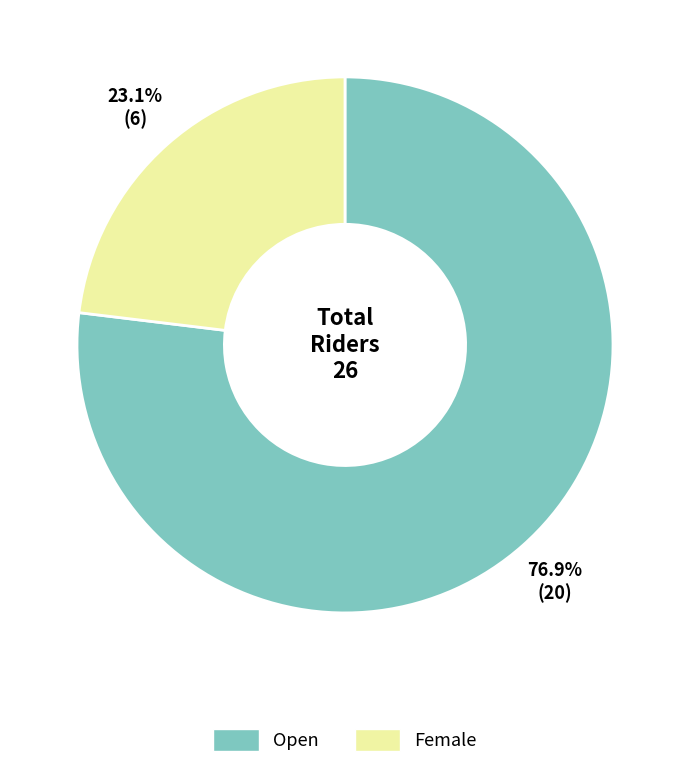

Combined, what portion of the pie is Female and Open?

100.0%